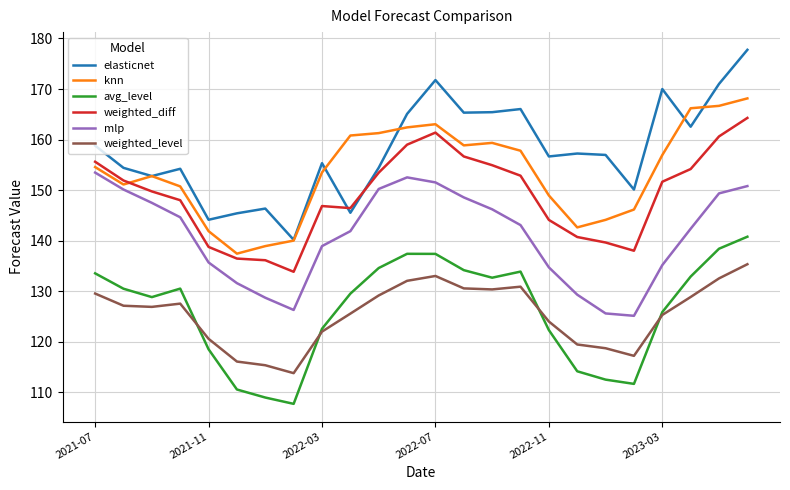

List the series in order of their peak value, highest first.

elasticnet, knn, weighted_diff, mlp, avg_level, weighted_level